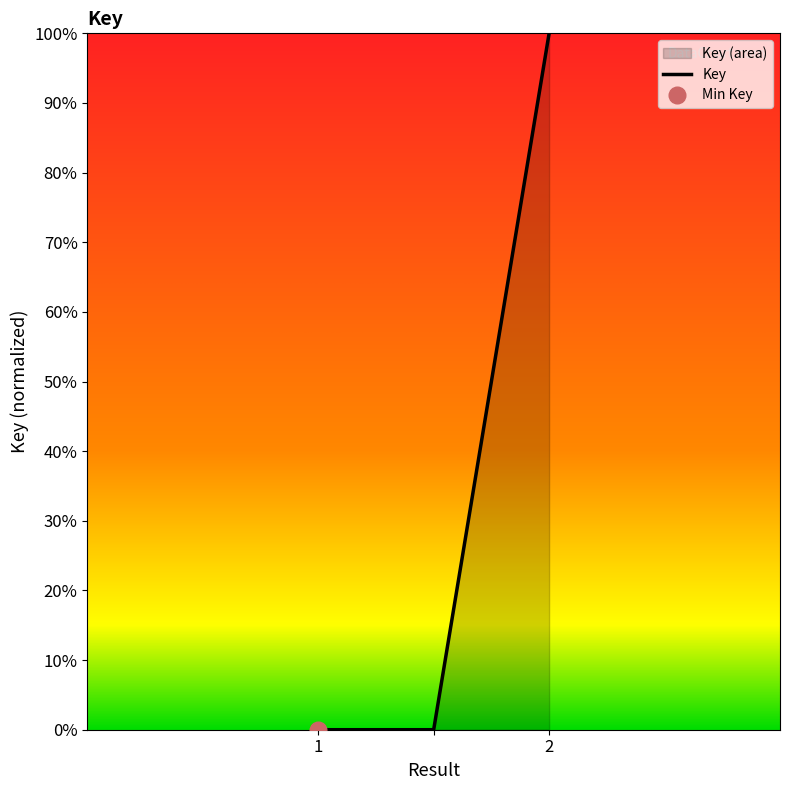

What is the value of the 3rd point from the left?

1